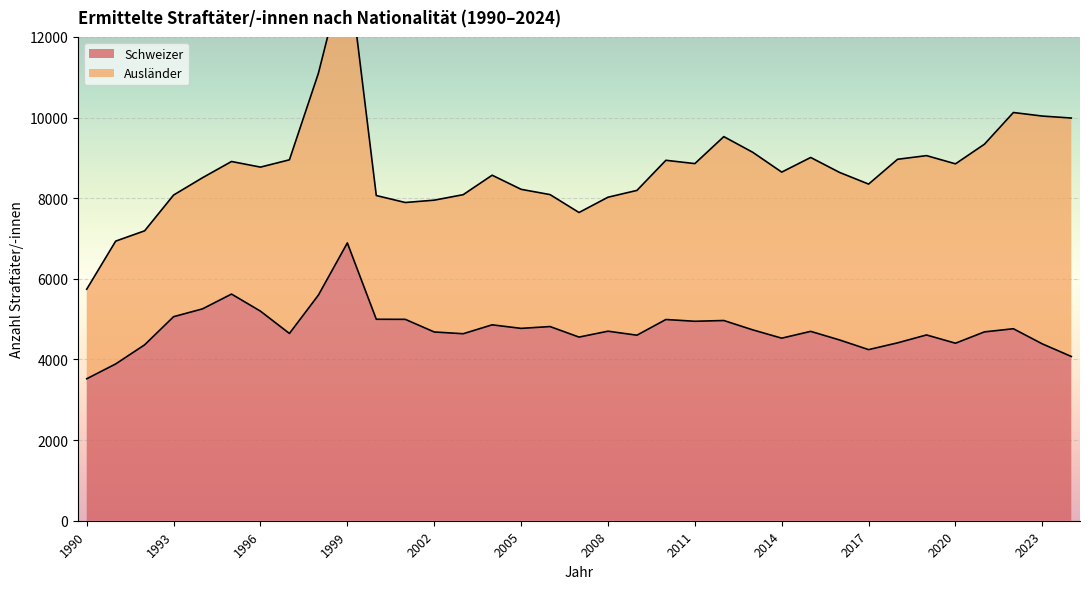

How many values exceed 4697?

17